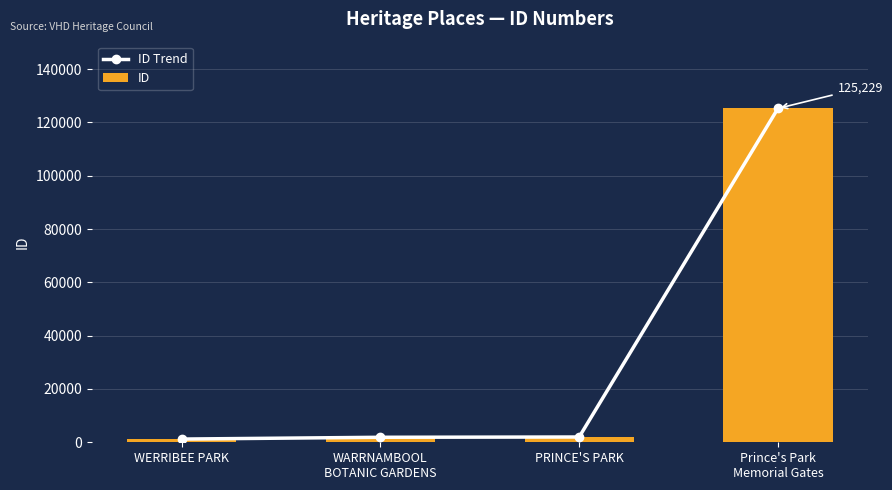

What is the label of the 2nd bar from the left?

WARRNAMBOOL
BOTANIC GARDENS